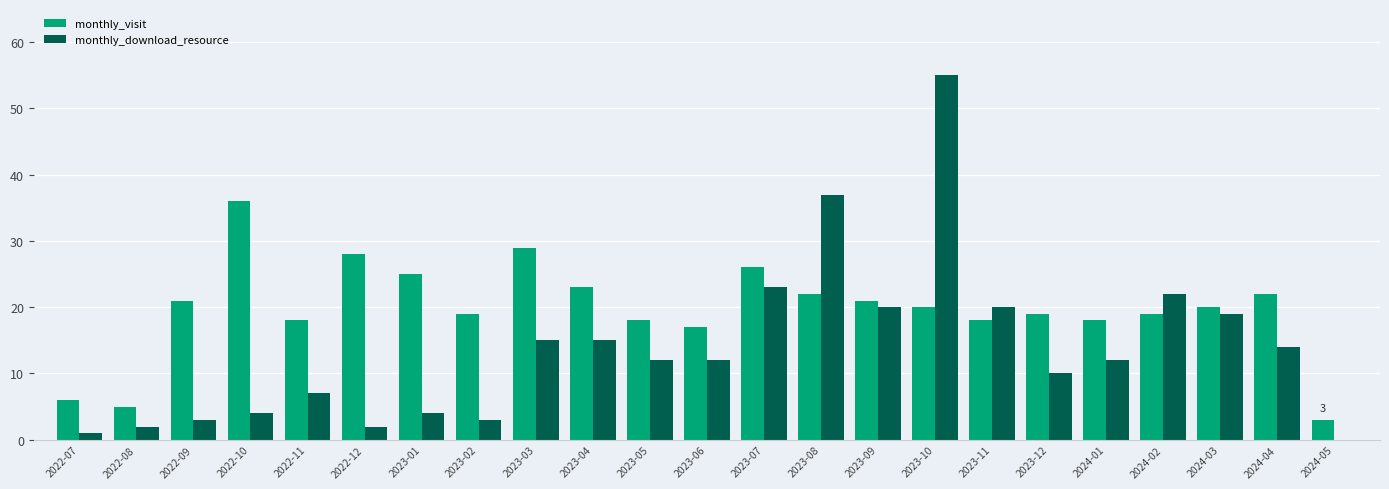

What is the spread (max minus min) of values at 2022-12?

26